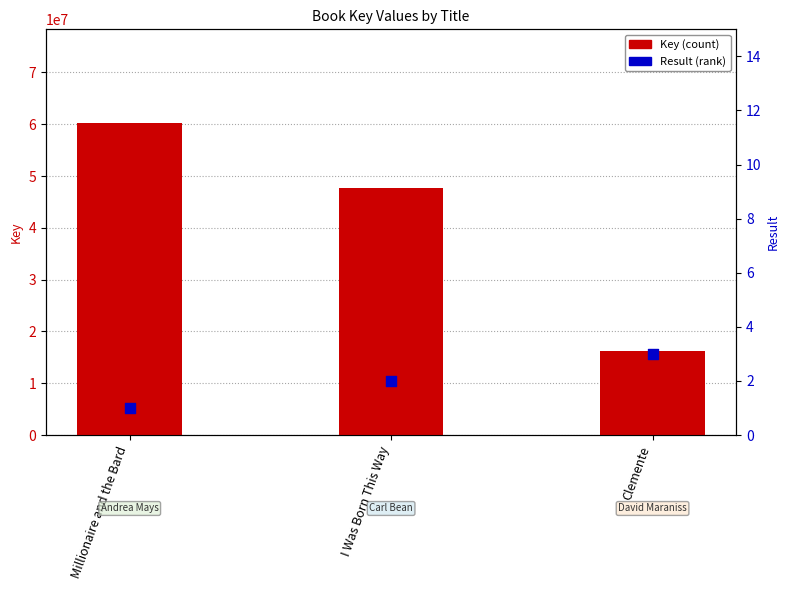

Which series has the largest total across all categories?

Key (count)